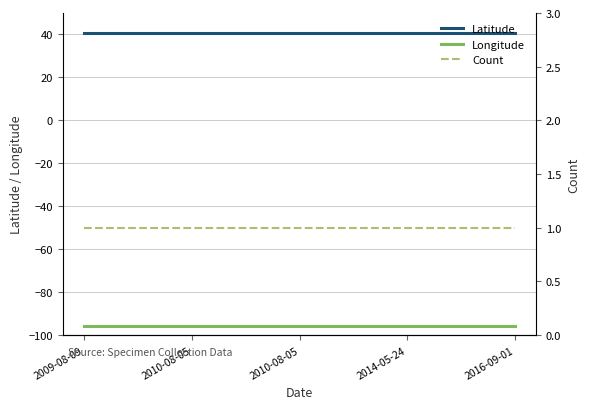

What is the value of the Count point at the 3rd from the left?

1.0